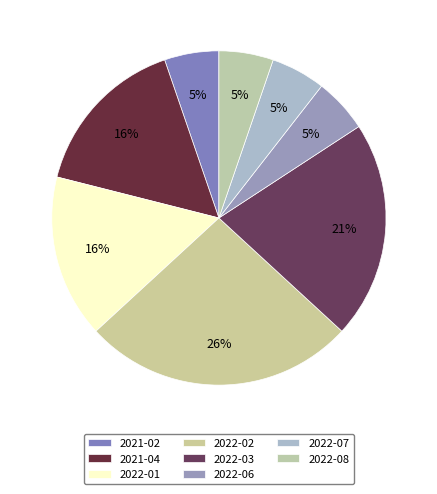

How many slices are in this pie chart?

8